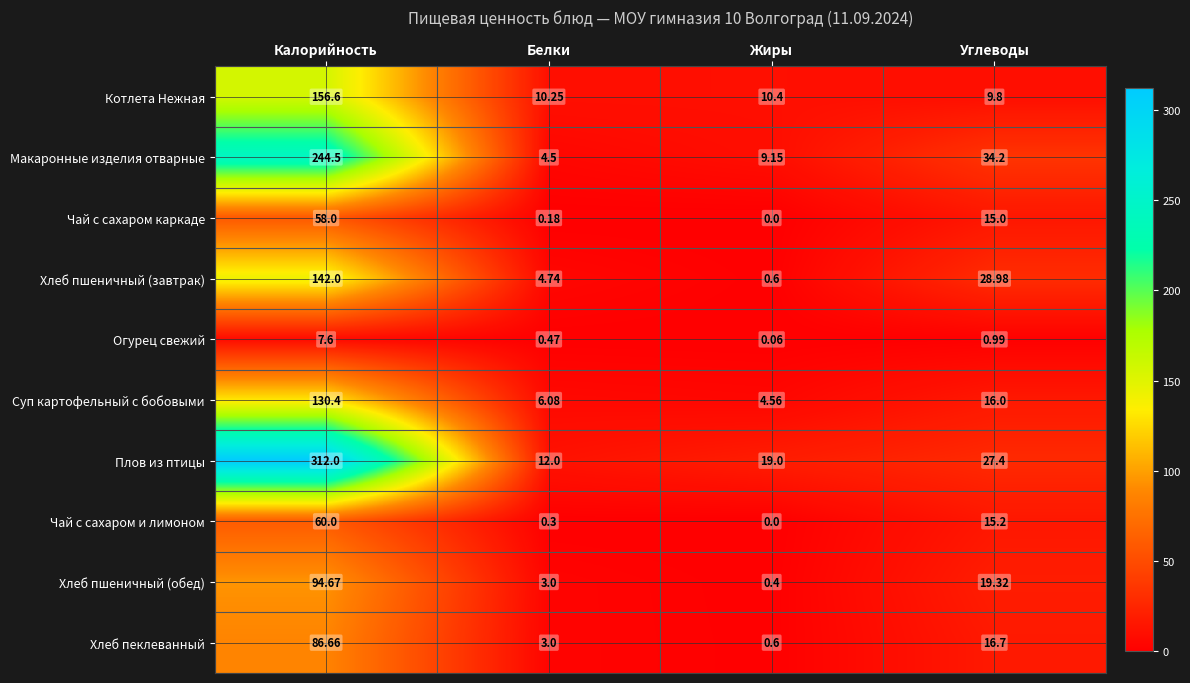

At Калорийность, list the series in order from largest to smallest.

Плов из птицы, Макаронные изделия отварные, Котлета Нежная, Хлеб пшеничный (завтрак), Суп картофельный с бобовыми, Хлеб пшеничный (обед), Хлеб пеклеванный, Чай с сахаром и лимоном, Чай с сахаром каркаде, Огурец свежий